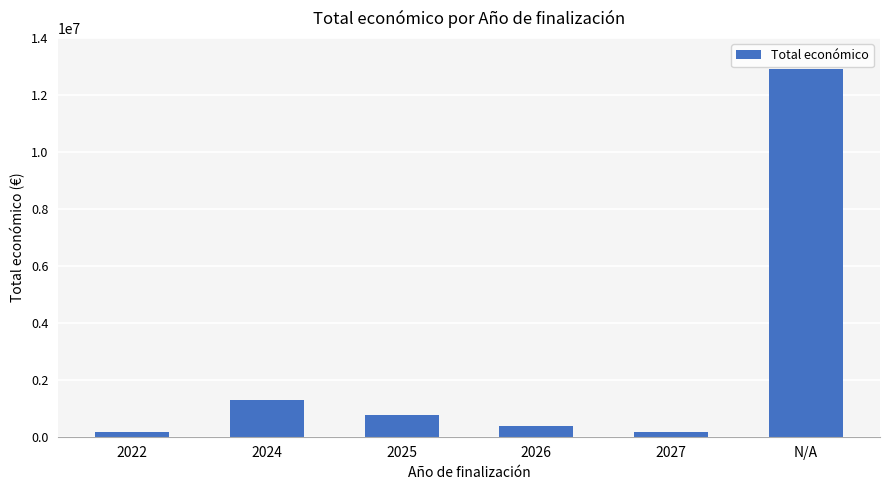

Is it true that the value at 2024 is 1302086?

True